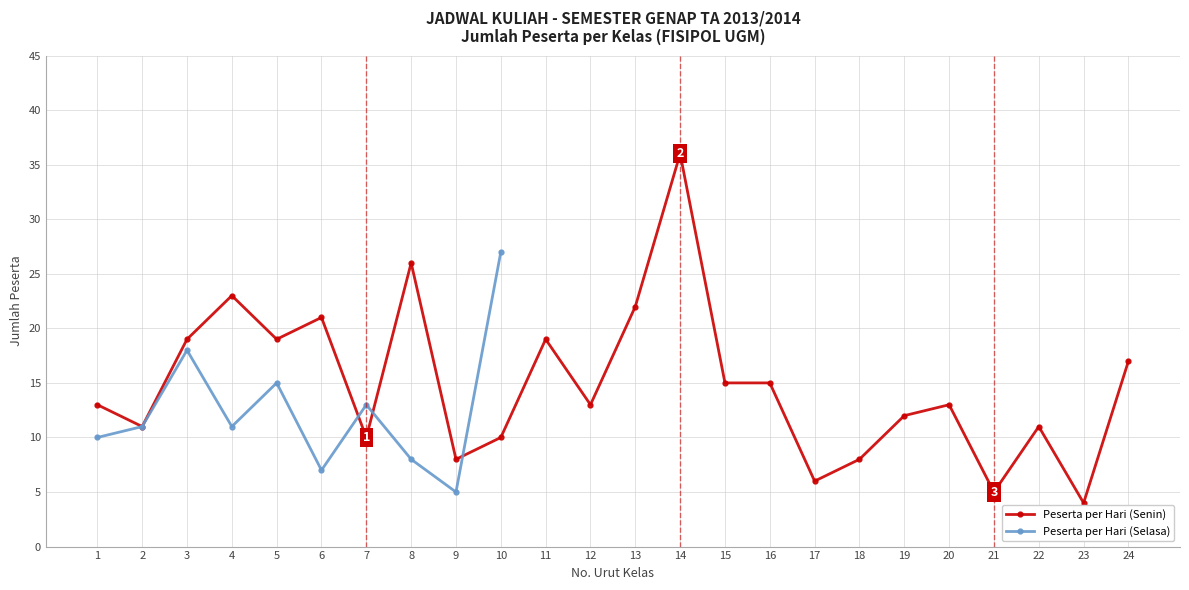

True or false: Peserta per Hari (Senin) and Peserta per Hari (Selasa) intersect in this chart.

True